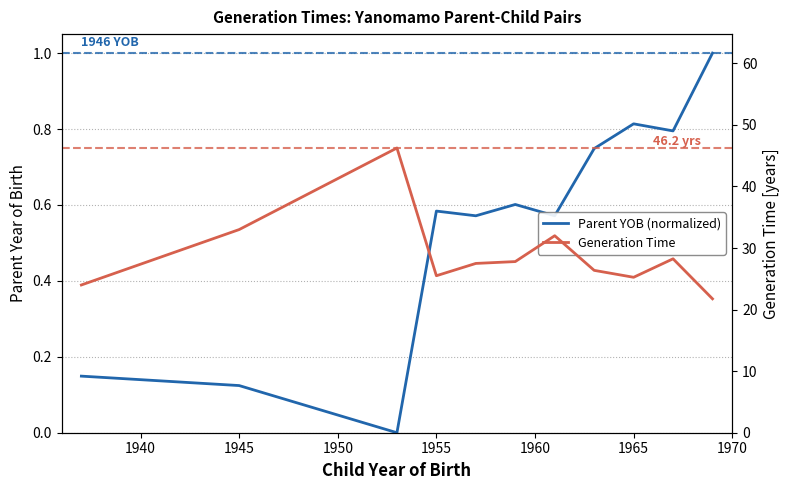

List the series in order of their peak value, lowest first.

Parent YOB (normalized), Generation Time